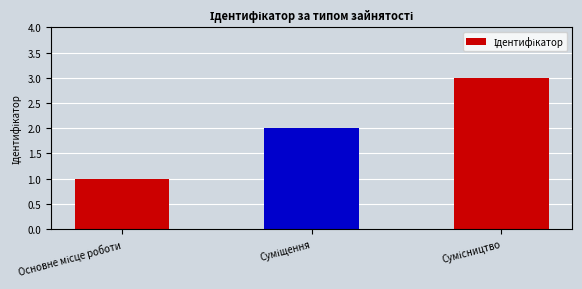

What is the sum of all values?

6